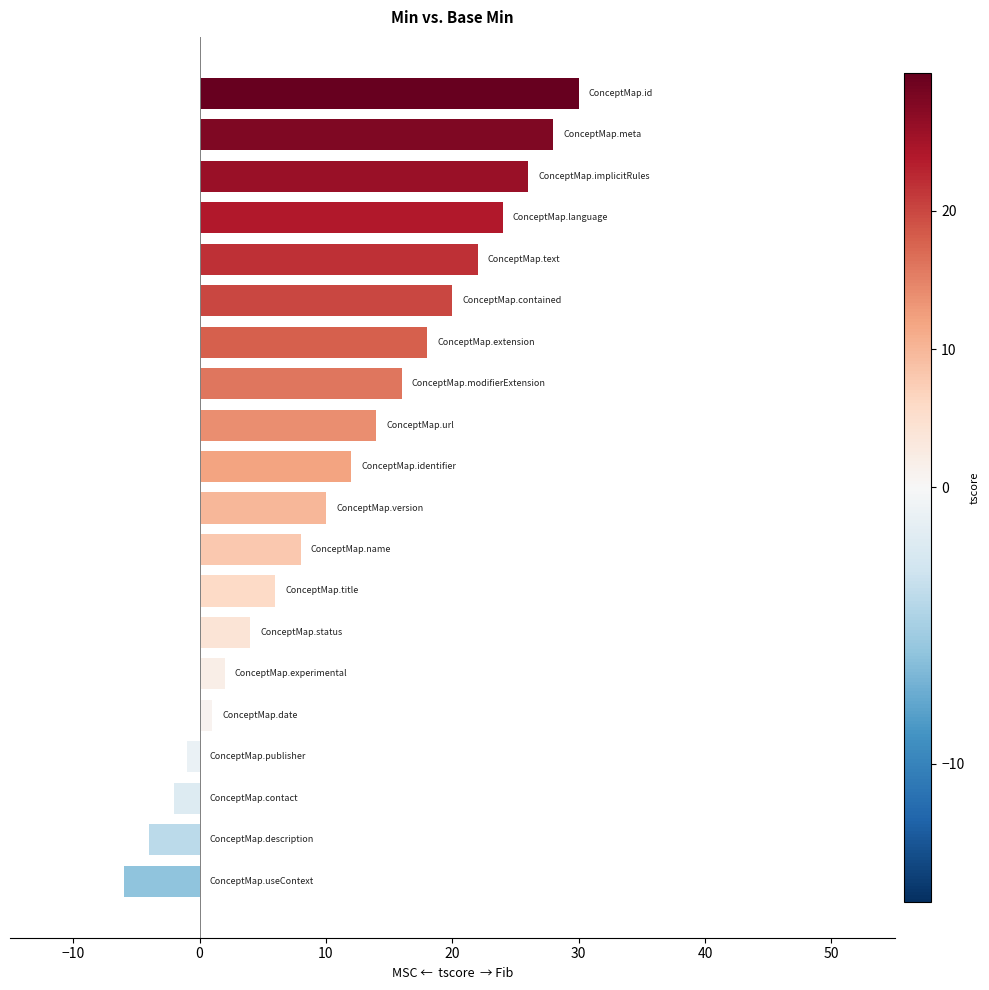

What is the smallest value displayed?

-6